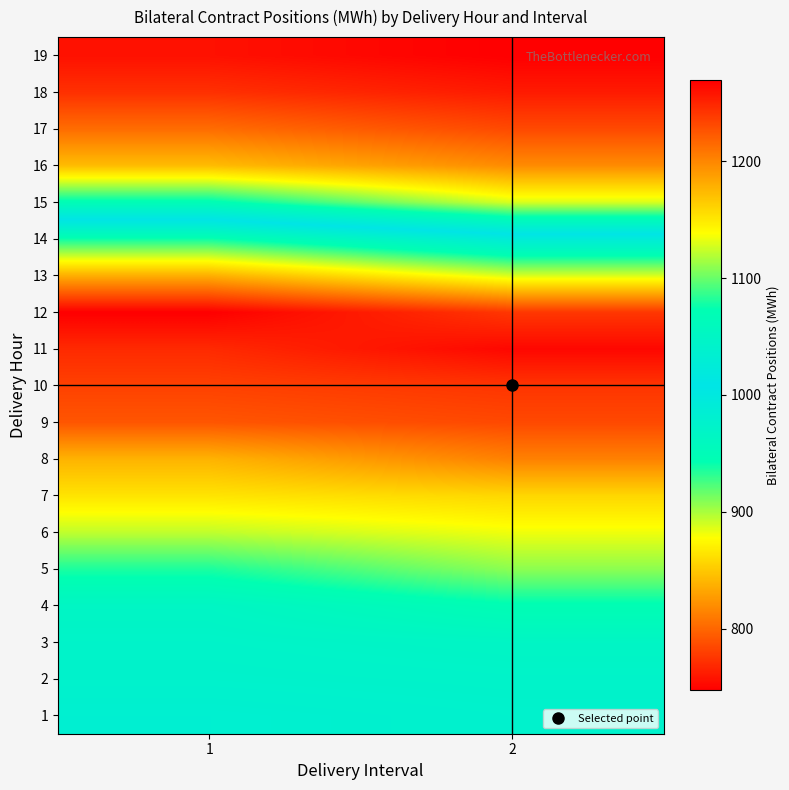

Reading left to right, list all the values displayed in this chart.

1: 1=1034.6	2=1039.8
2: 1=1041.0	2=1044.2
3: 1=1044.6	2=1050.1
4: 1=1050.5	2=1070.8
5: 1=1080.1	2=1109.0
6: 1=1122.2	2=1134.6
7: 1=1151.8	2=1158.5
8: 1=1176.8	2=1202.4
9: 1=1224.6	2=1231.1
10: 1=1235.2	2=1241.5
11: 1=1247.1	2=1264.9
12: 1=1269.1	2=1240.2
13: 1=1179.3	2=1128.2
14: 1=1076.8	2=1025.4
15: 1=947.3	2=888.1
16: 1=844.0	2=819.2
17: 1=803.5	2=785.6
18: 1=772.7	2=761.6
19: 1=756.7	2=747.3